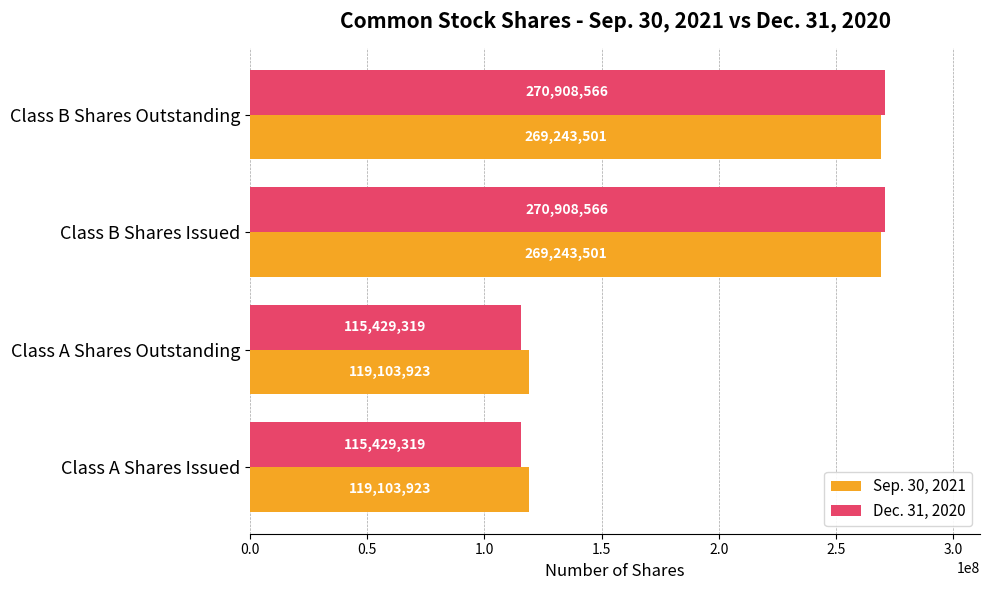

Is the value of Sep. 30, 2021 at Class A Shares Issued greater than the value of Dec. 31, 2020 at Class B Shares Outstanding?

No